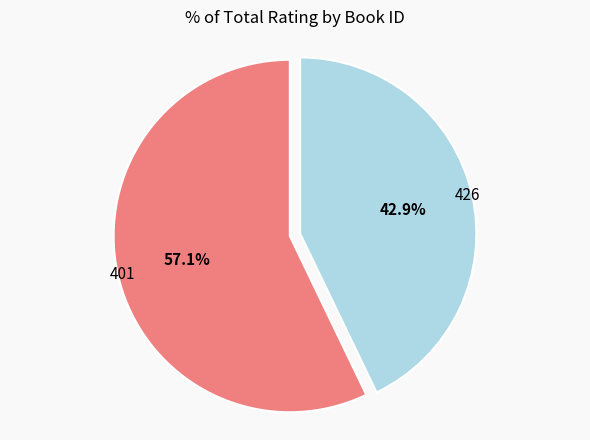

Do 426 and 401 together represent more than half of the pie?

Yes